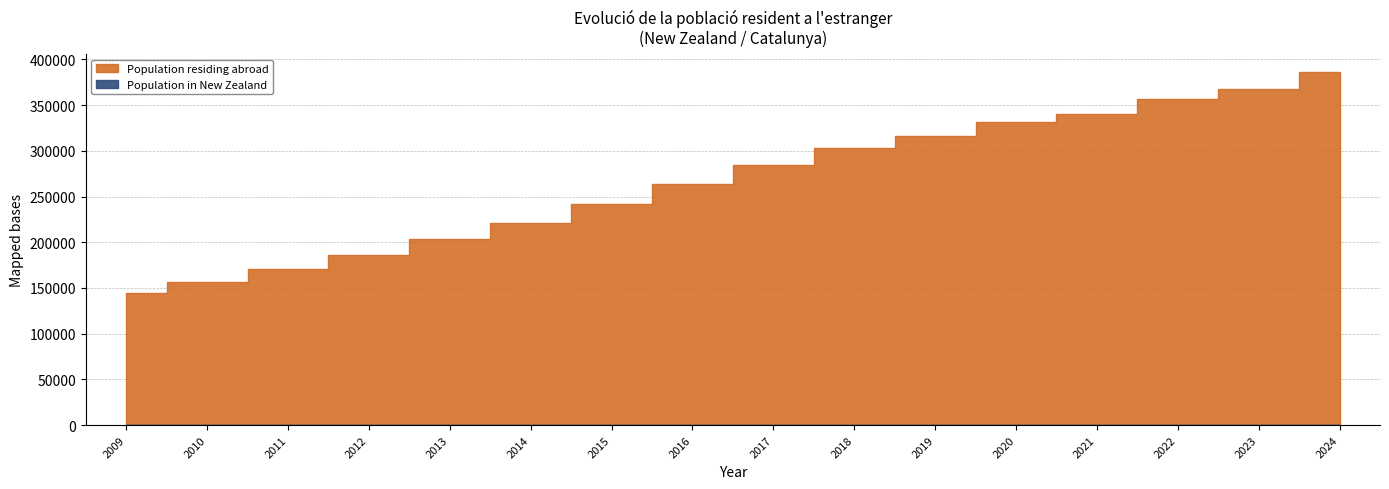

What is the value of the Population residing abroad point at the 11th from the left?

316599